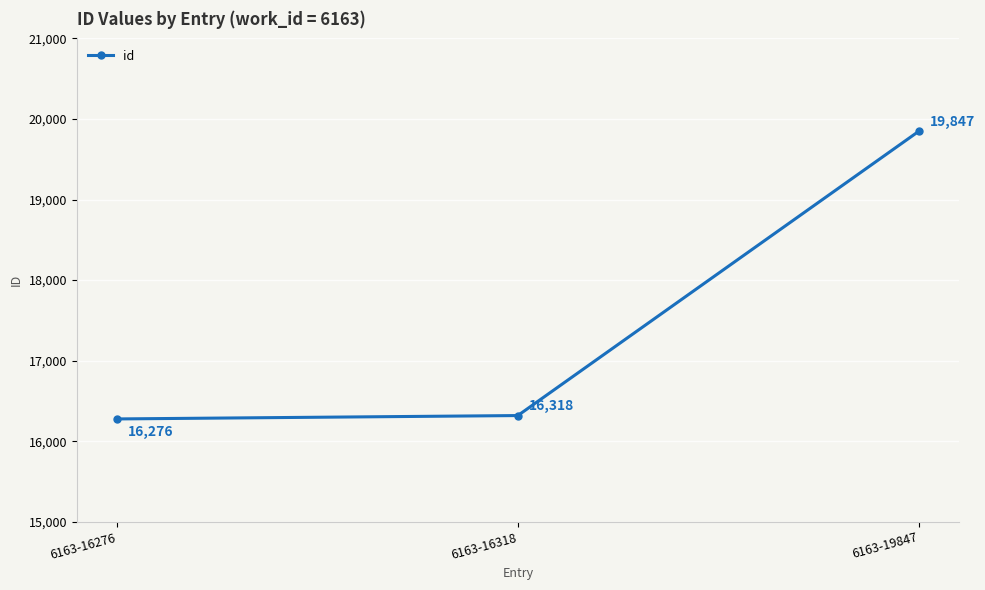

Rank the categories by value from highest to lowest.

6163-19847, 6163-16318, 6163-16276